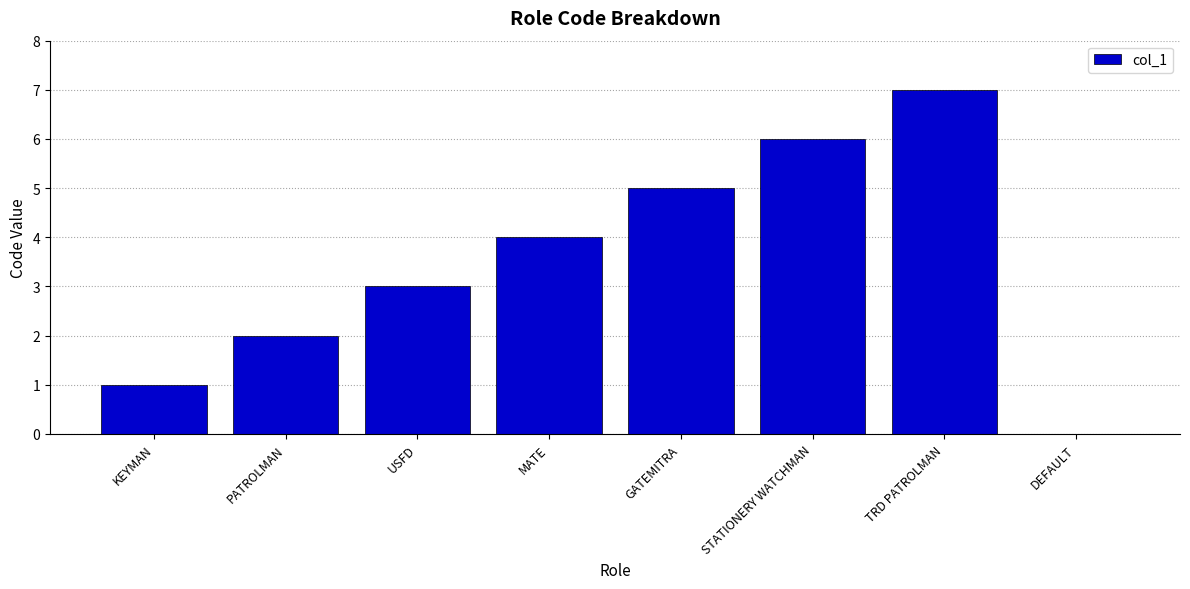

What is the maximum value shown in the chart?

7